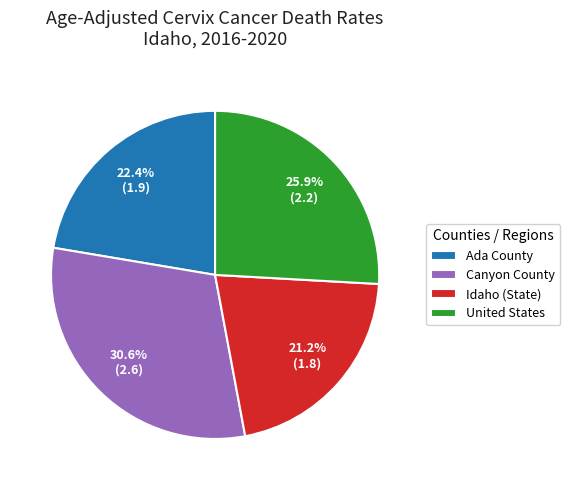

To the nearest percent, what is the average slice percentage?

25%